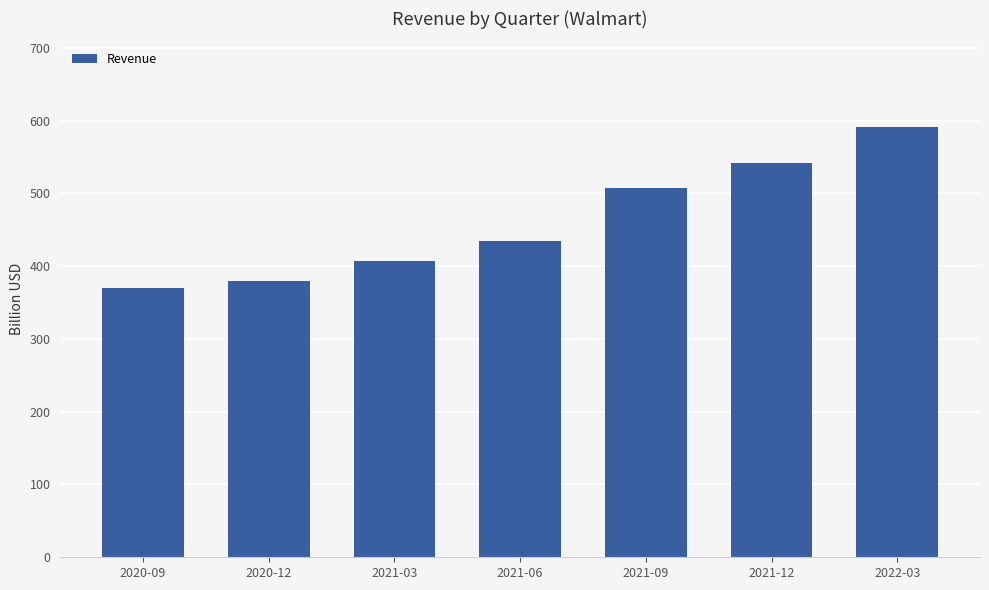

Does the chart contain any negative values?

No